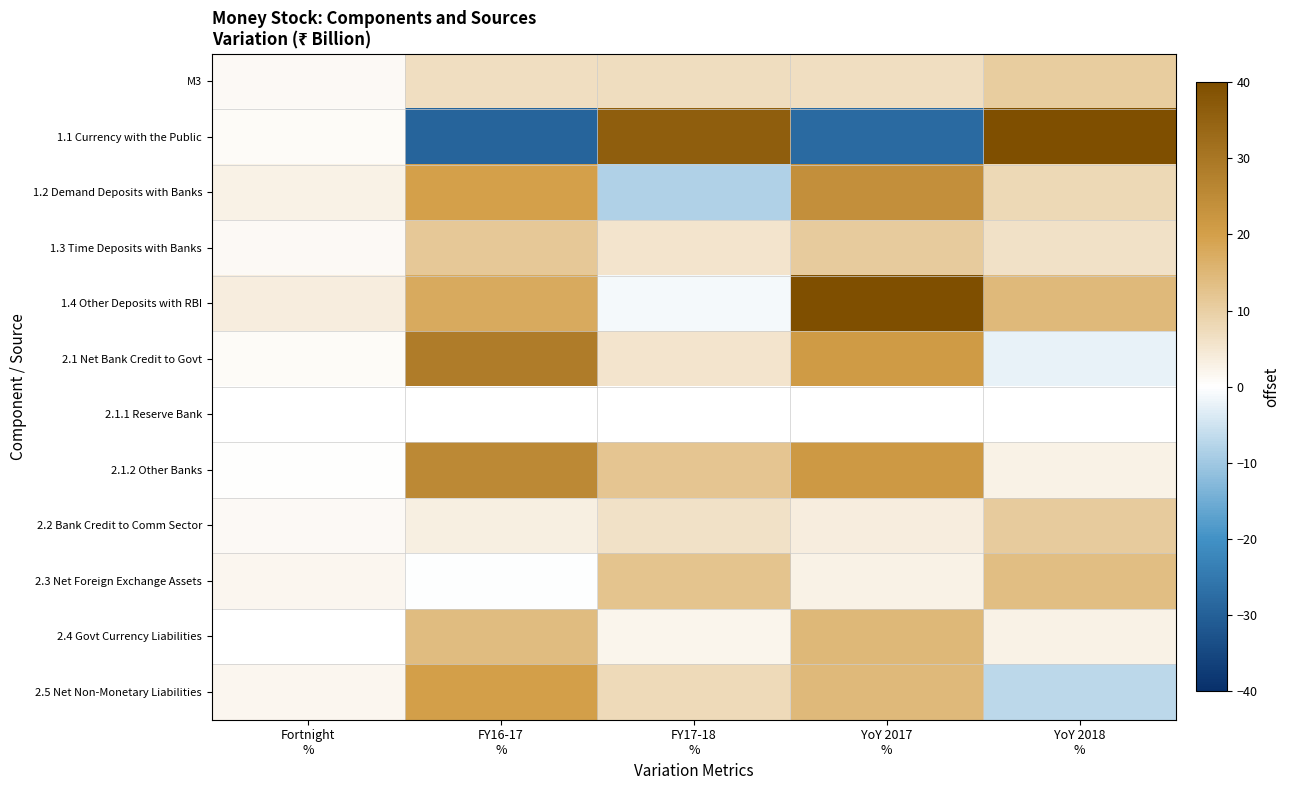

At which label is 2.3 Net Foreign Exchange Assets closest to 6?

YoY 2017 %